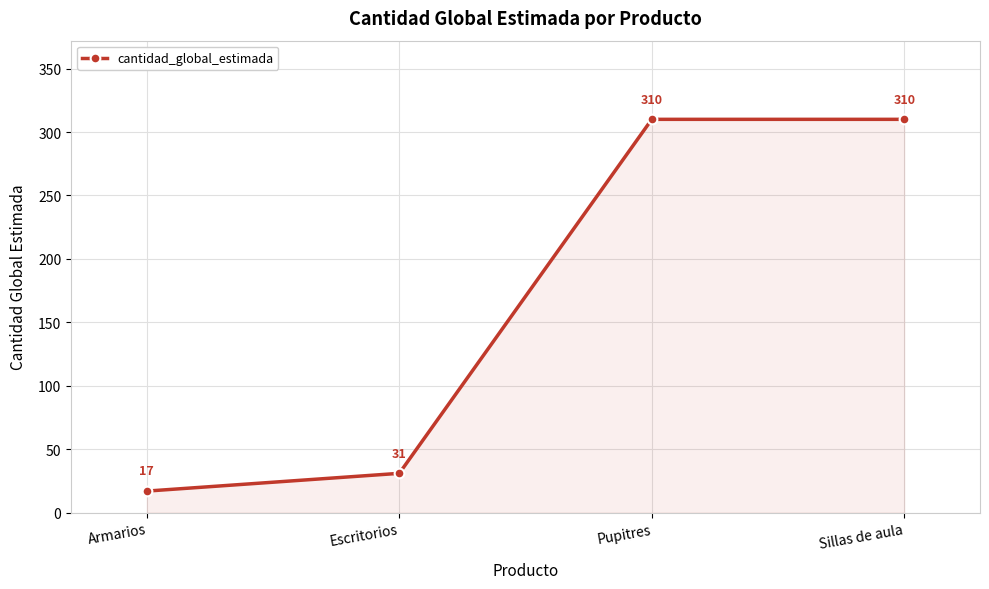

What is the difference between the values at Escritorios and Sillas de aula?

279